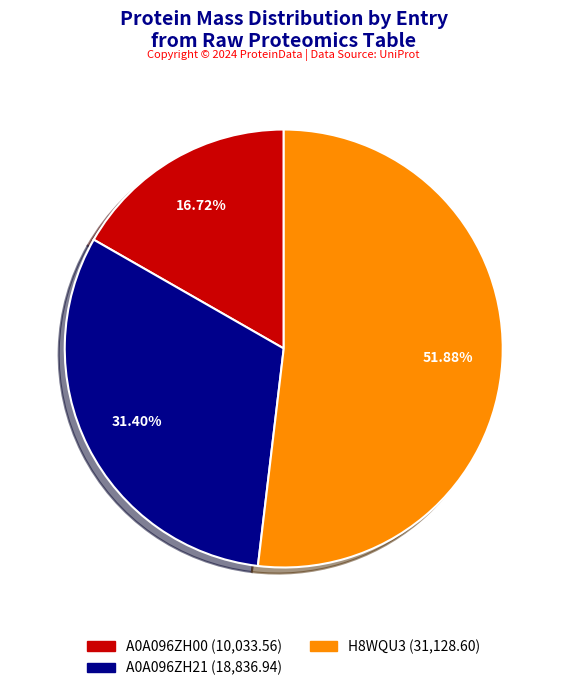

How many slices are in this pie chart?

3